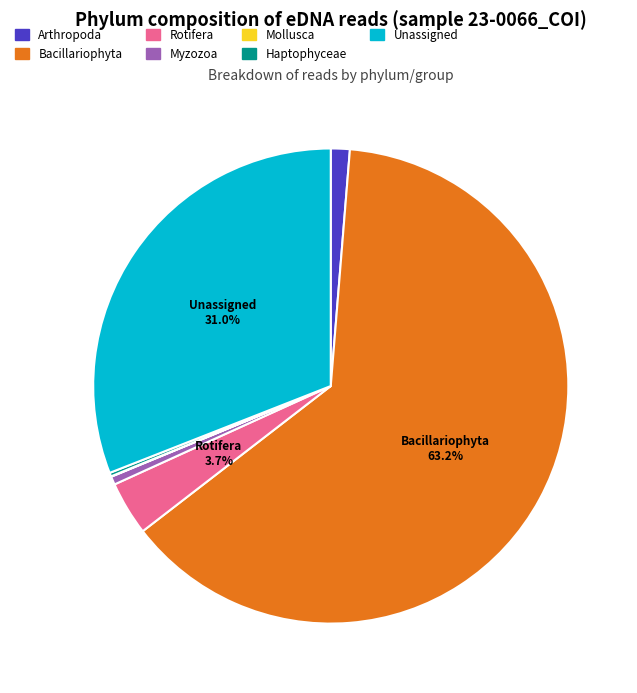

Which slice is the largest?

Bacillariophyta